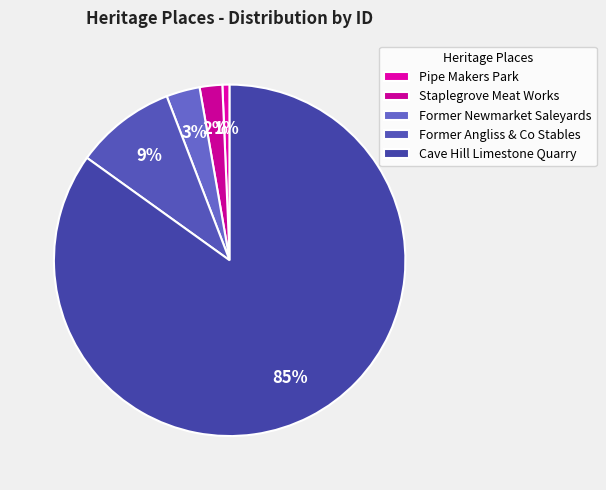

Count the number of slices in the pie.

5